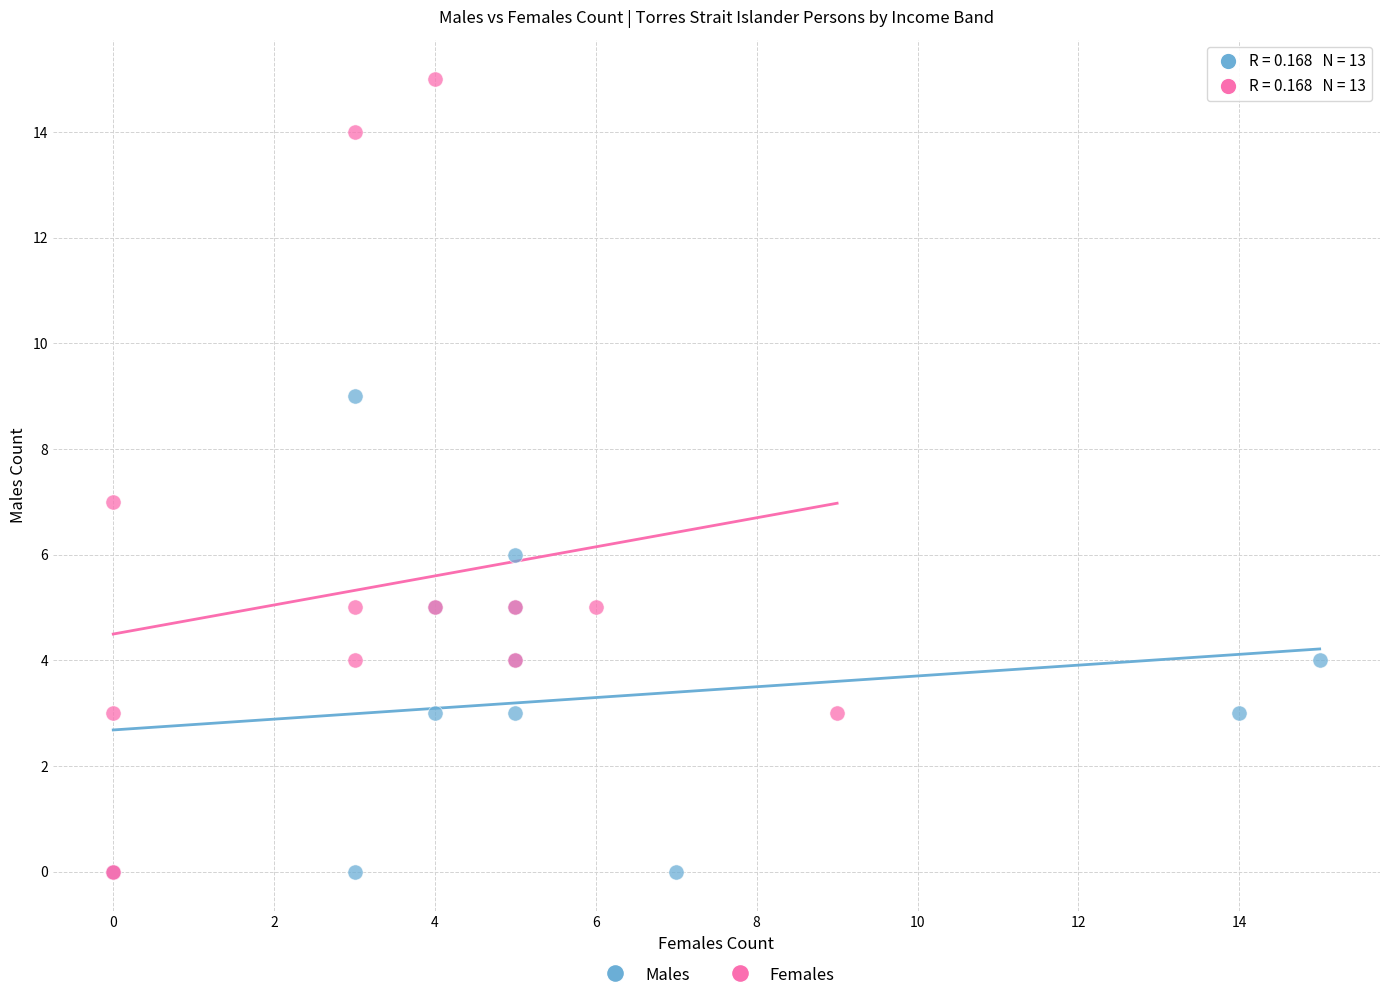

Which series contains the highest Y value?

Females